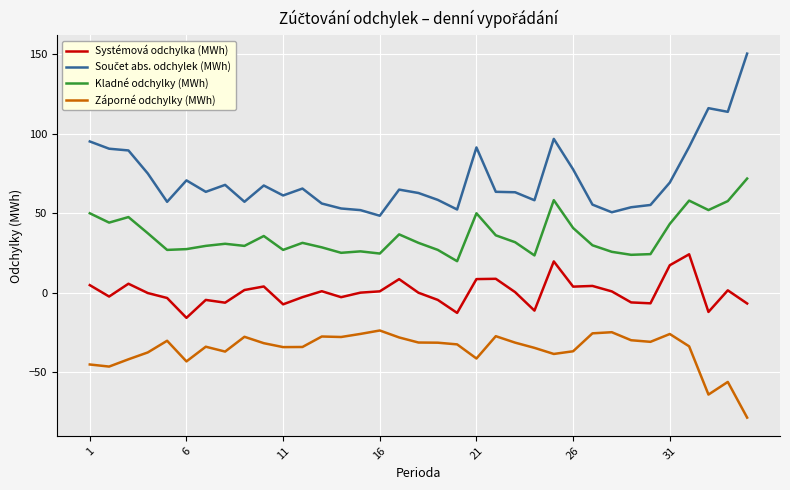

True or false: Záporné odchylky (MWh) and Systémová odchylka (MWh) intersect in this chart.

False